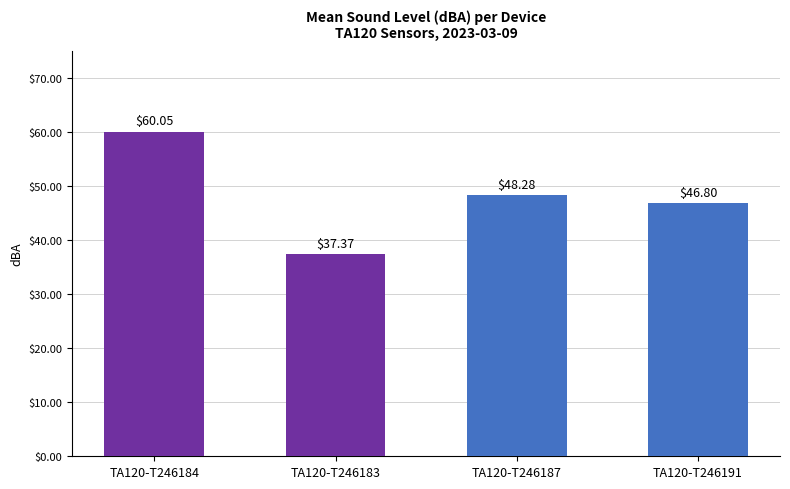

Count the number of categories in the chart.

4